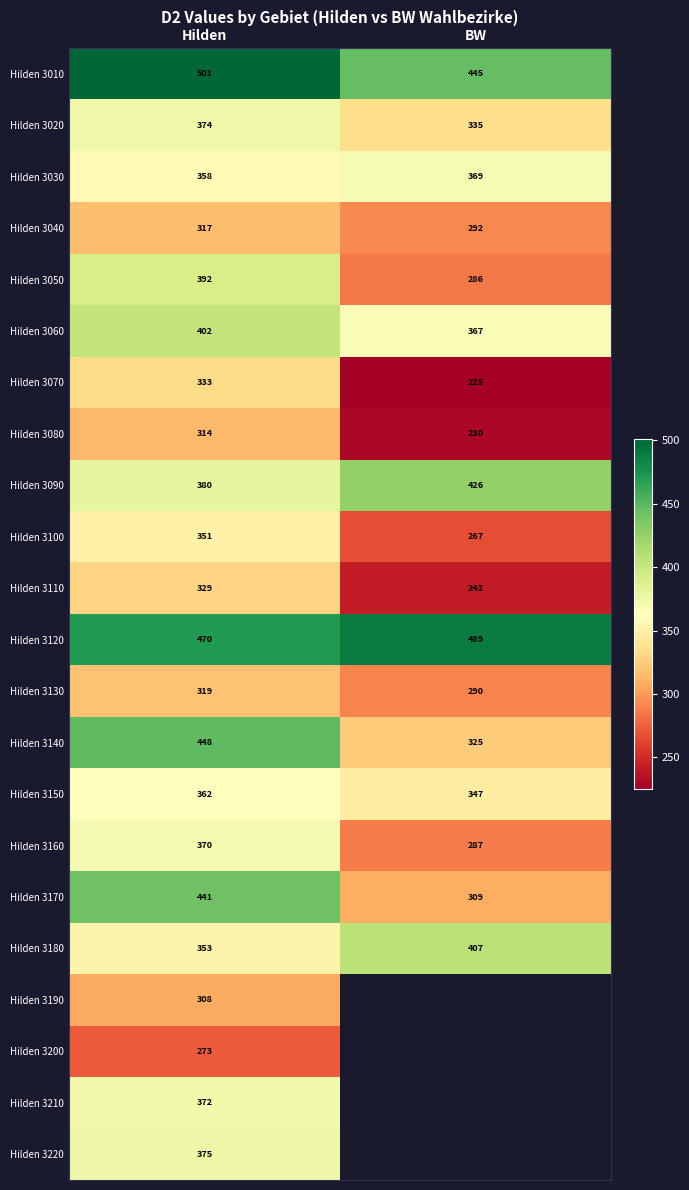

What is the spread (max minus min) of values at BW?

264.0